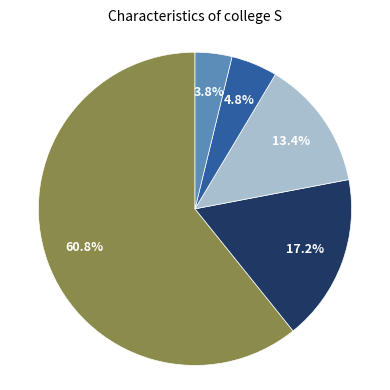

Does any single category account for the majority?

Yes